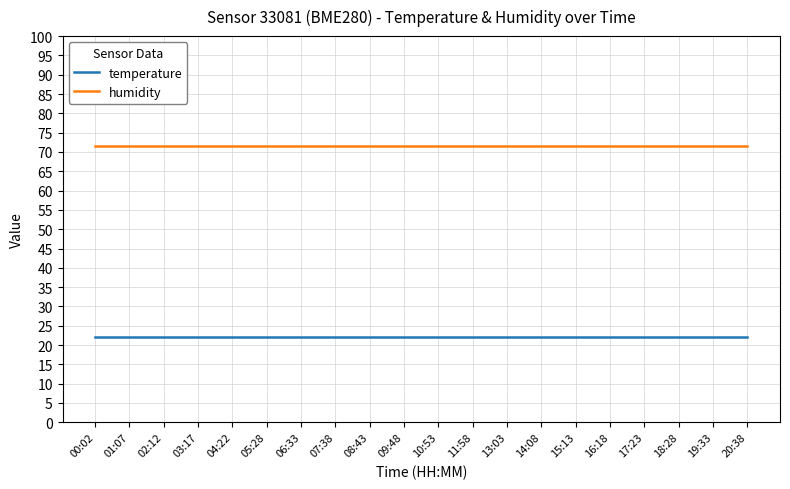

What is the sum of the humidity values at 01:07 and 07:38?

143.2